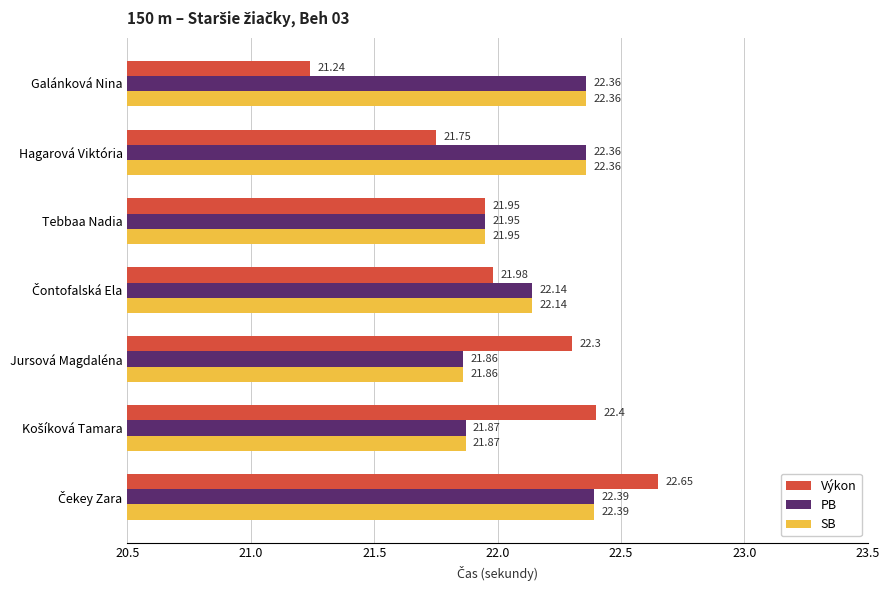

What is the total value across all series at Galánková Nina?

66.0